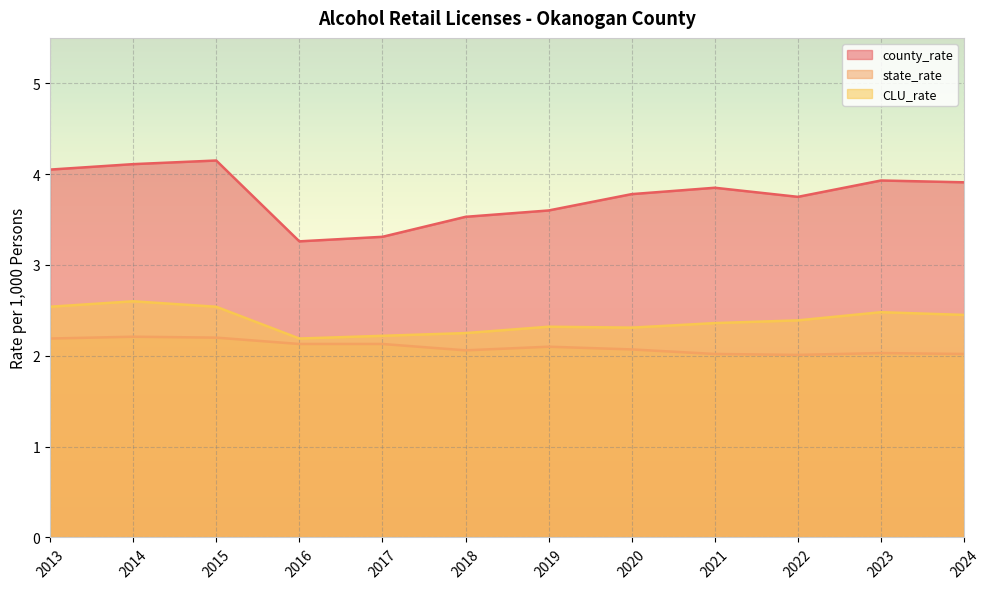

True or false: state_rate has more than 0 interior local peaks.

True